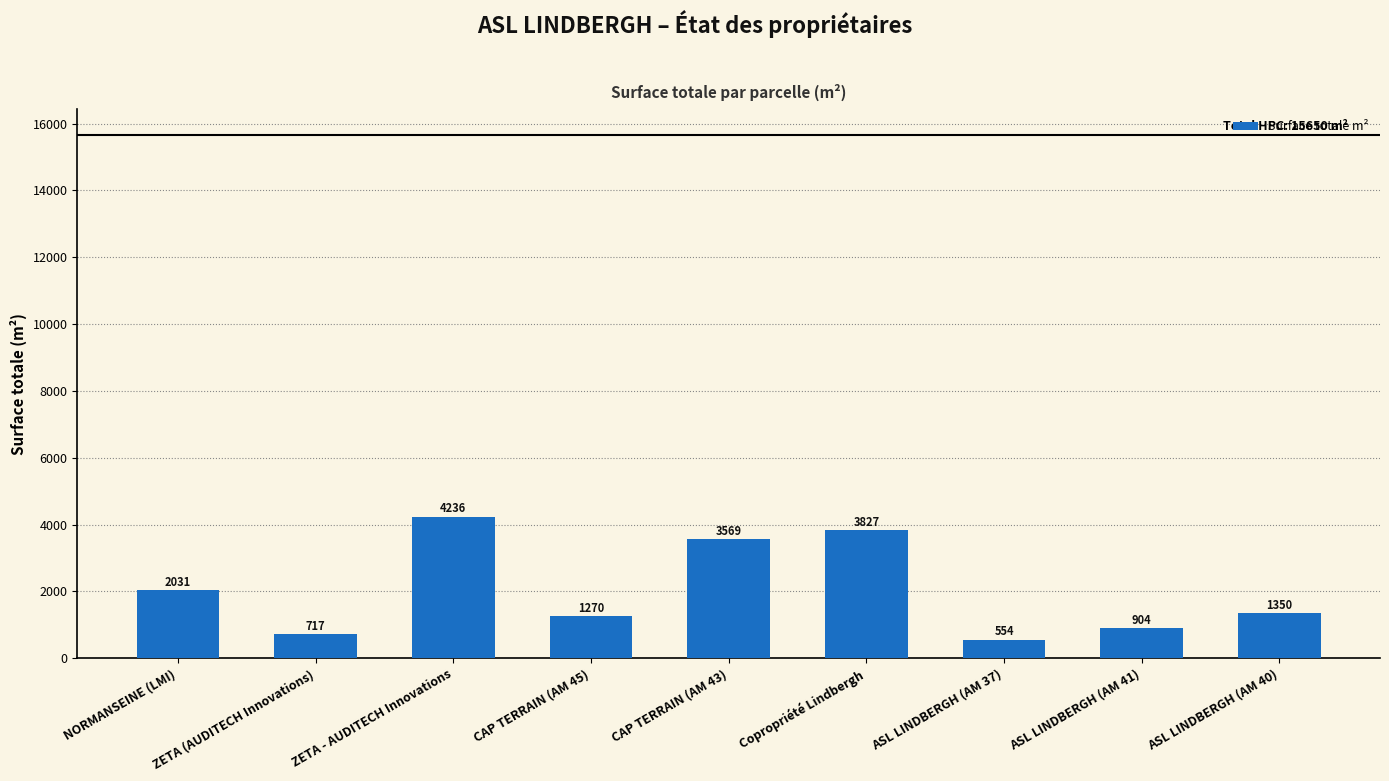

At which label is the value closest to 2395?

NORMANSEINE (LMI)